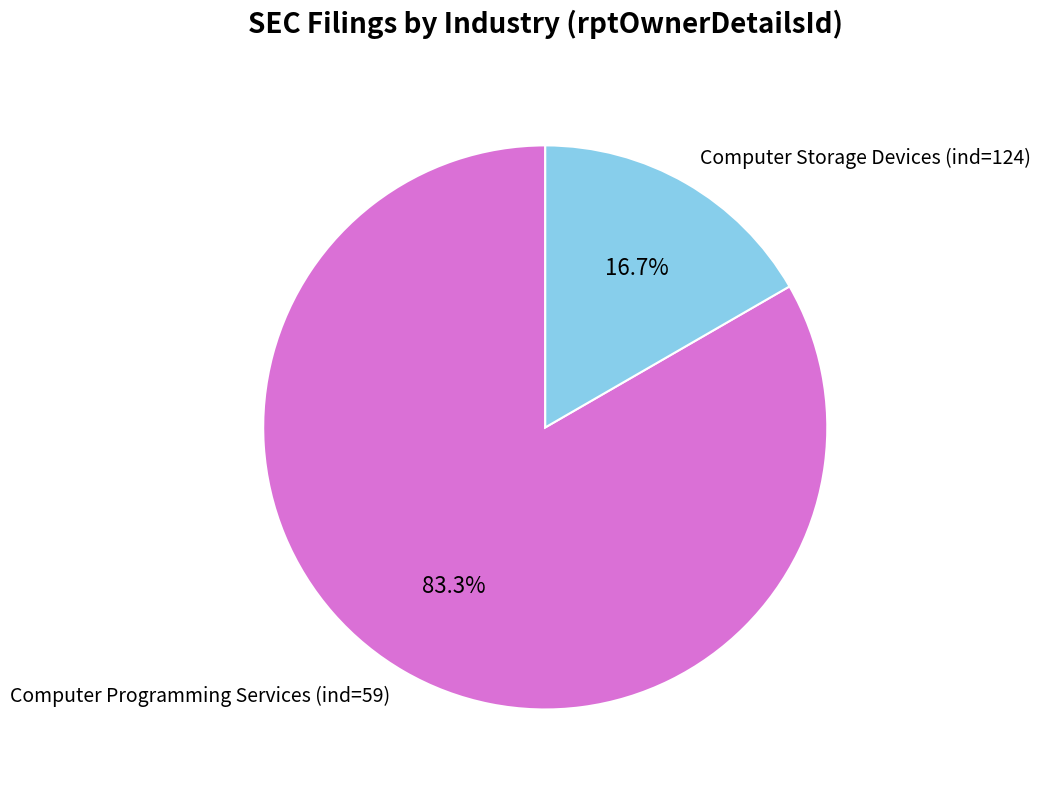

Is it true that Computer Programming Services (ind=59) is 75% of the pie?

False